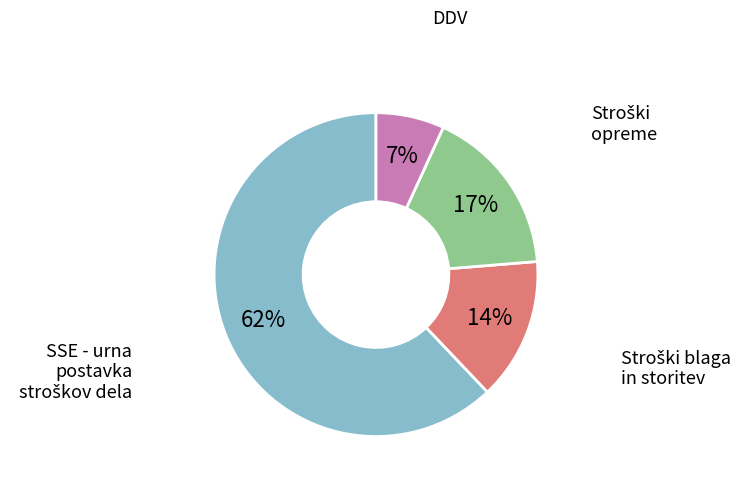

The DDV slice represents 7% of the pie. True or false?

True